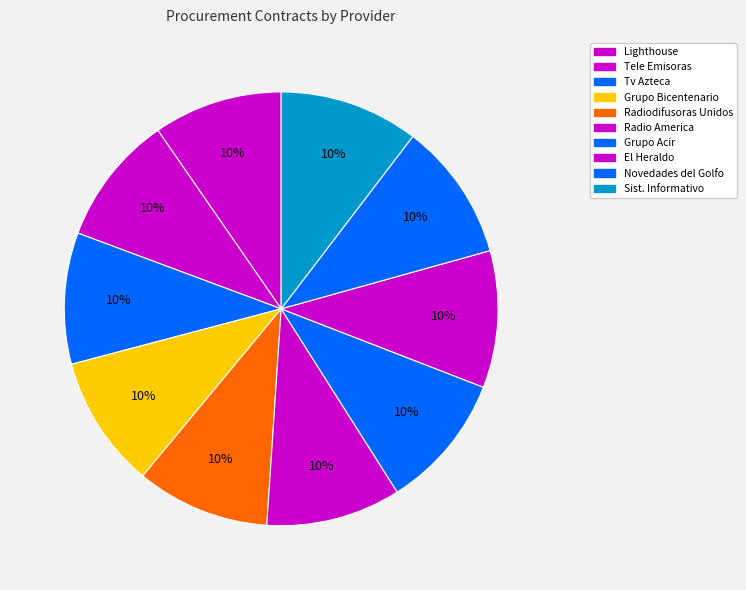

What is the smallest slice in the pie chart?

Lighthouse Estrategias Comunicativas